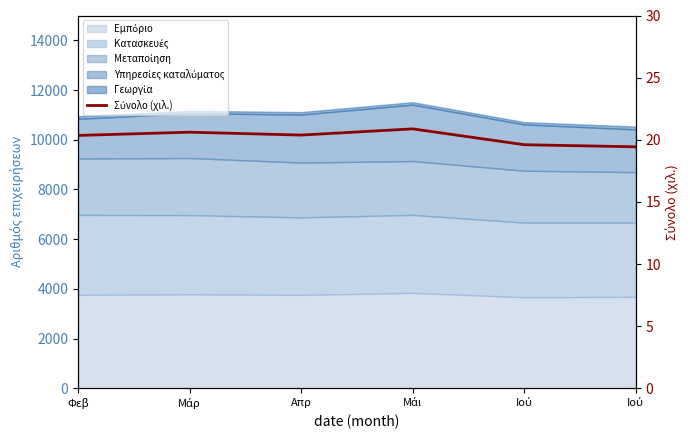

Reading left to right, transcribe all the data shown in this chart.

20.3	20.6	20.4	20.9	19.6	19.4